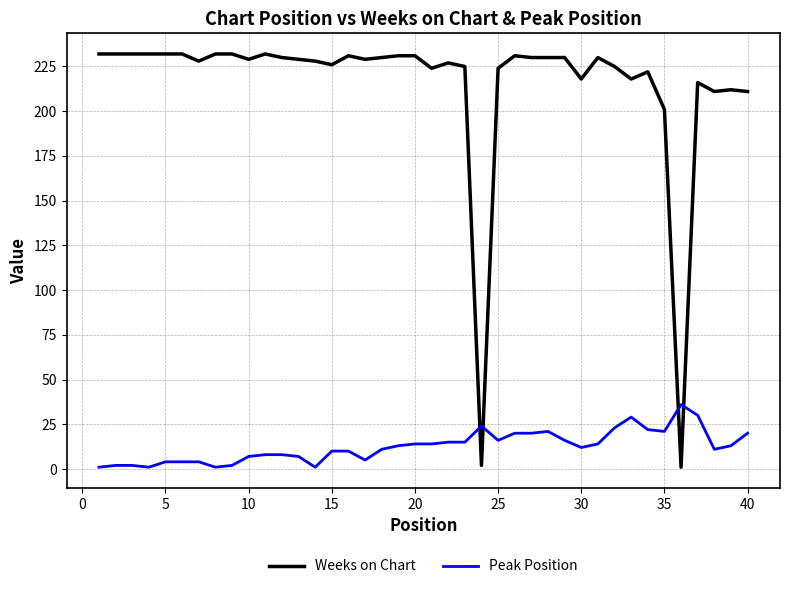

List the series in order of their overall mean, highest first.

Weeks on Chart, Peak Position